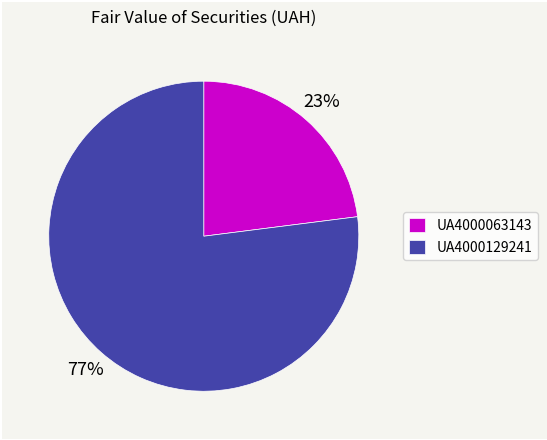

To the nearest percent, what is the combined percentage of UA4000129241 and UA4000063143?

100%